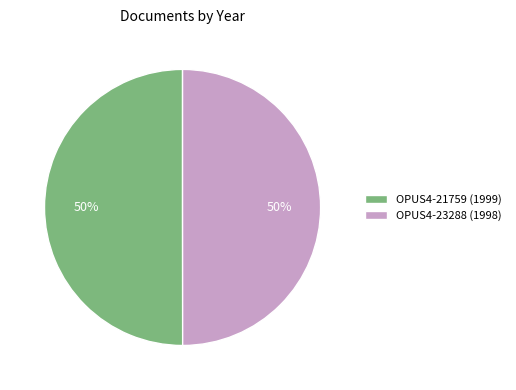

How many segments does this pie chart have?

2